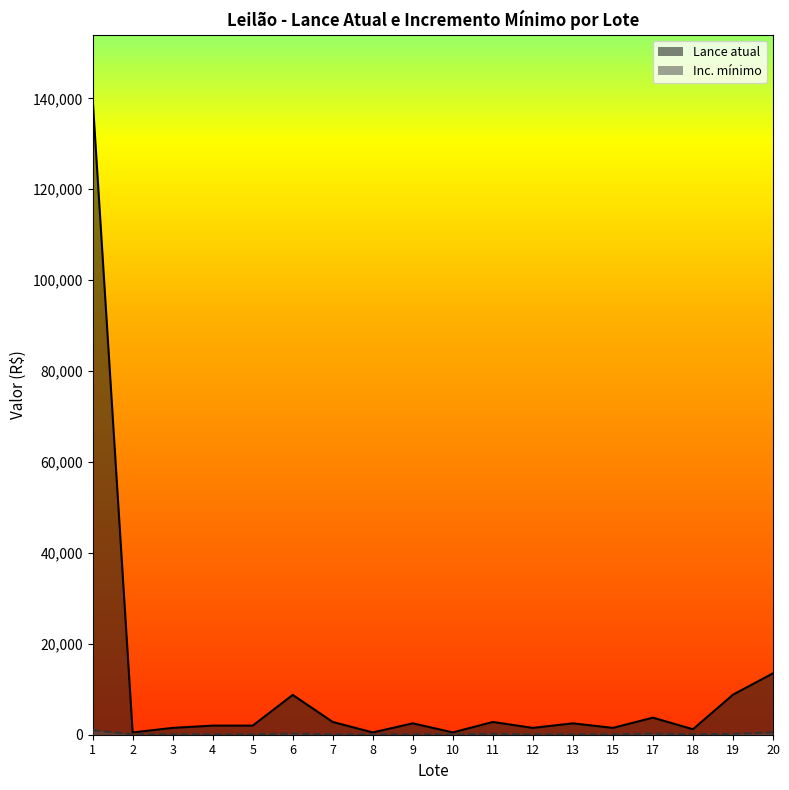

How many data points in Lance atual are less than 2500?

9